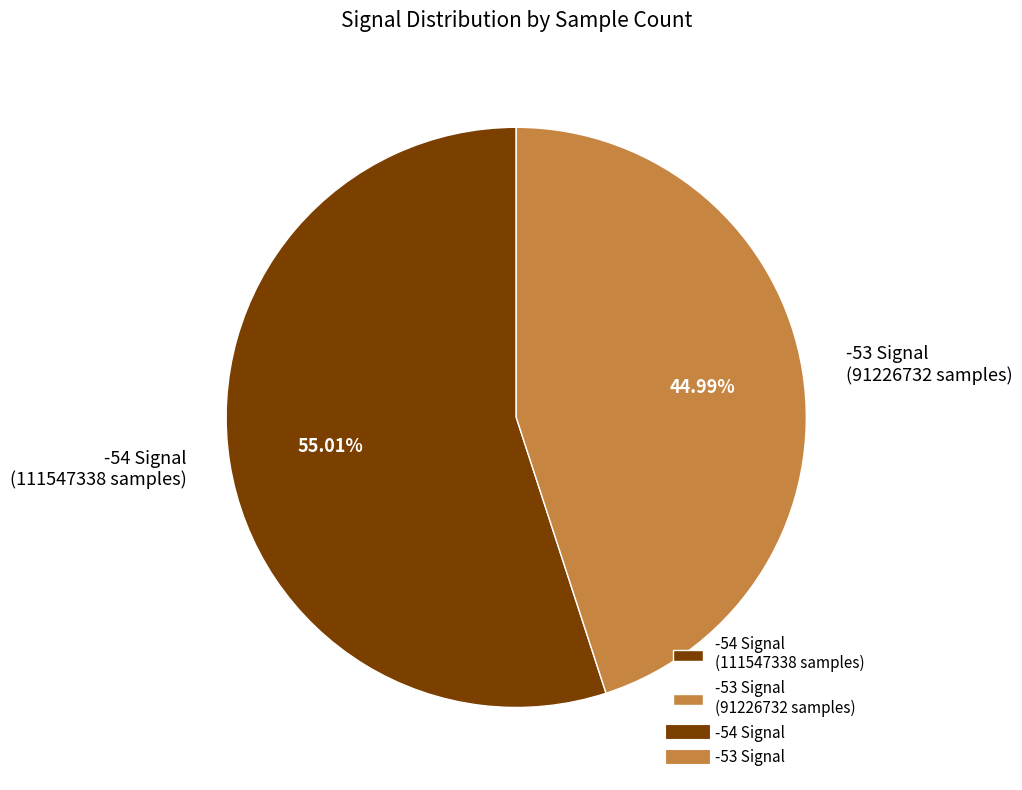

Is there a majority slice in this chart?

Yes